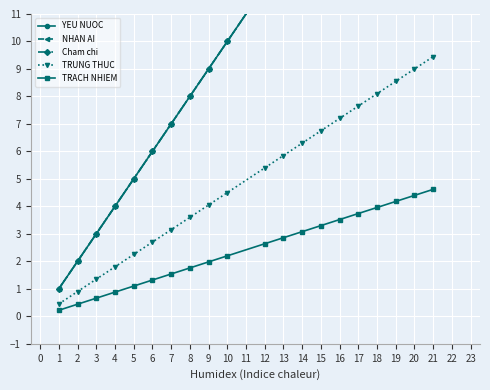

What is the value of the YEU NUOC point at the 2nd from the left?

2.0